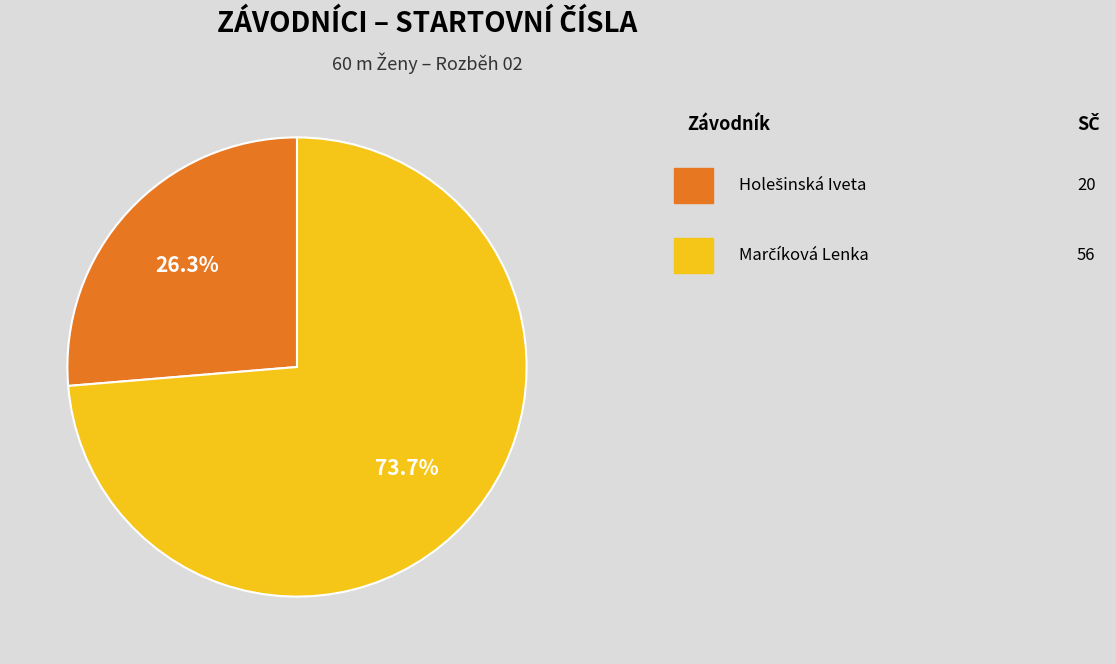

Is there a majority slice in this chart?

Yes